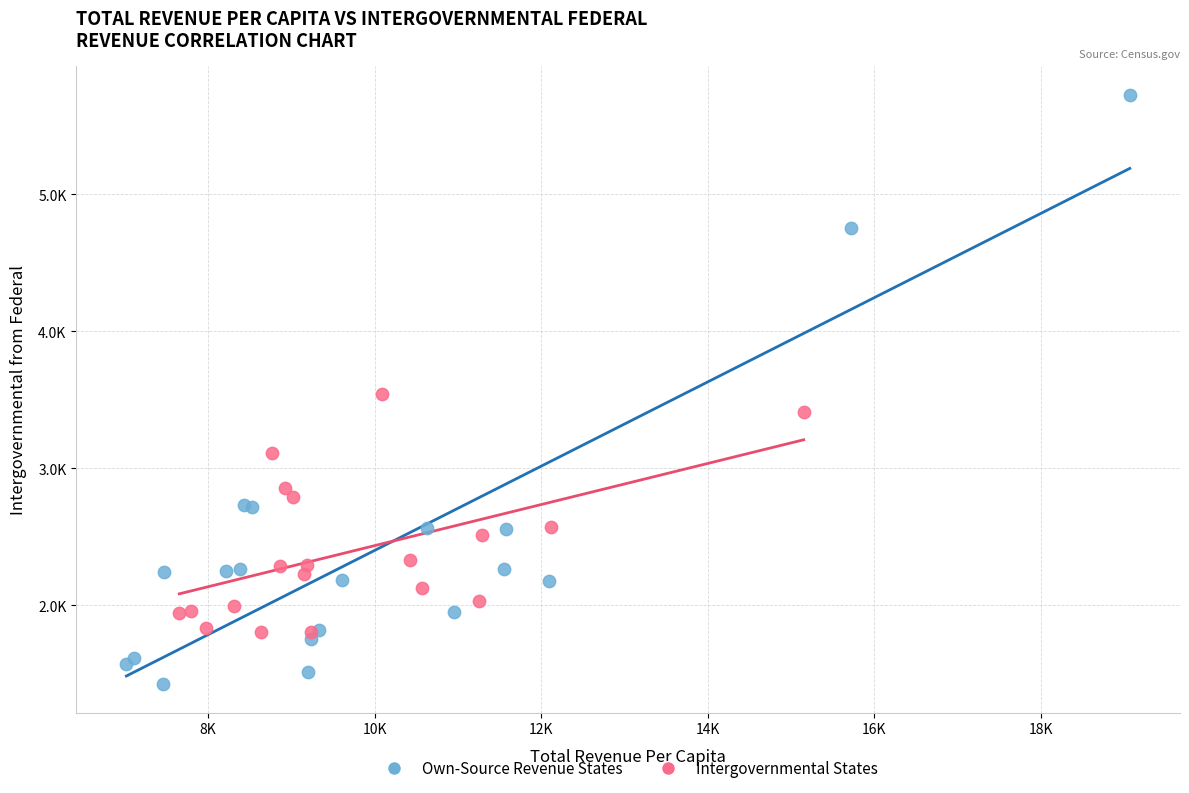

What are all the series names shown in the legend?

Own-Source Revenue States, Intergovernmental States